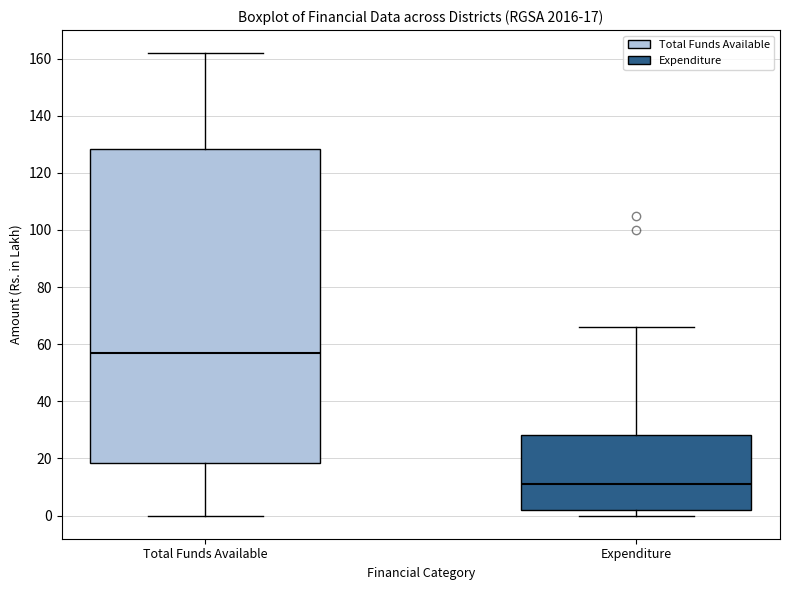

Which box's median line is the highest?

Total Funds Available